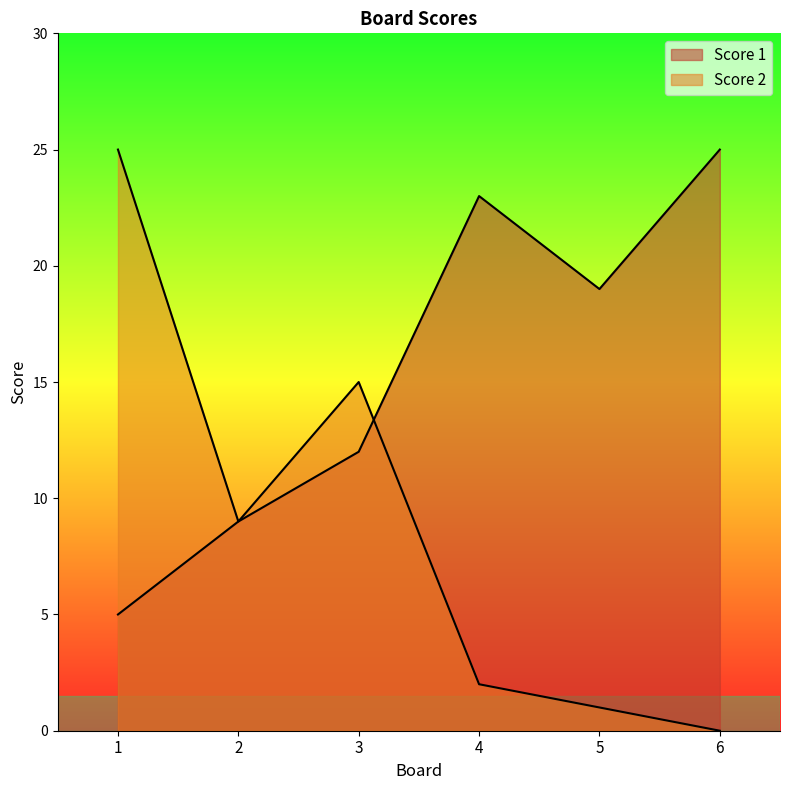

Which series changed the most between 3 and 6?

Score 2